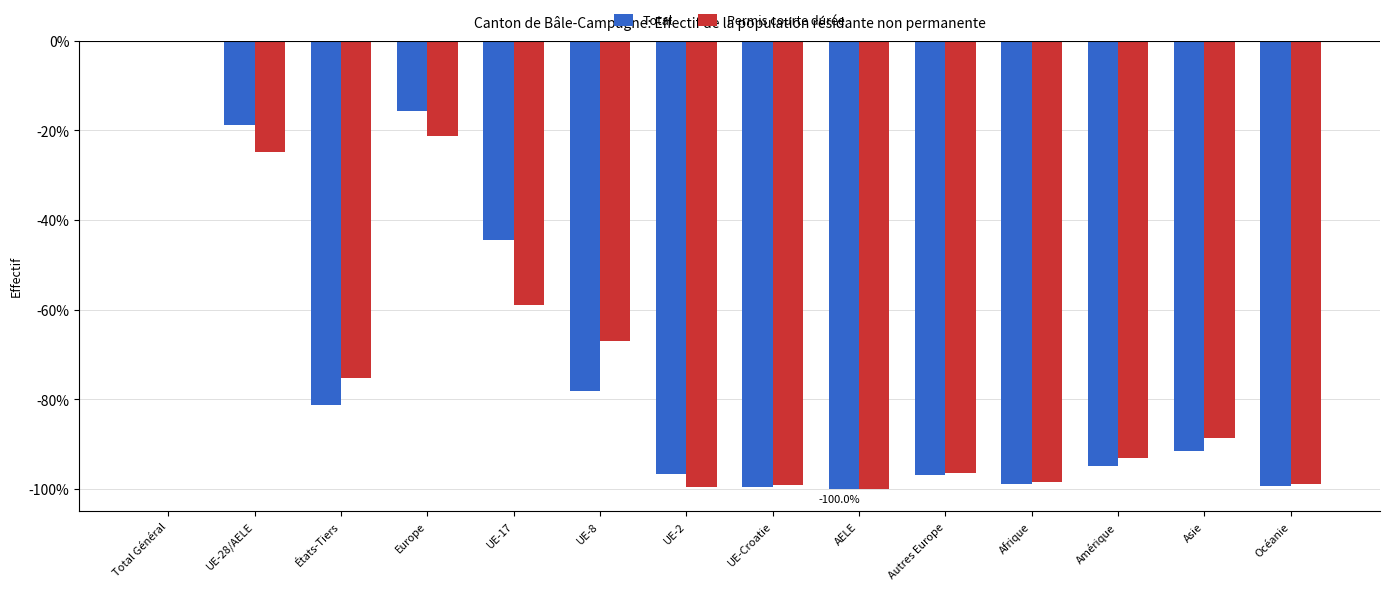

How many series are shown in this chart?

2